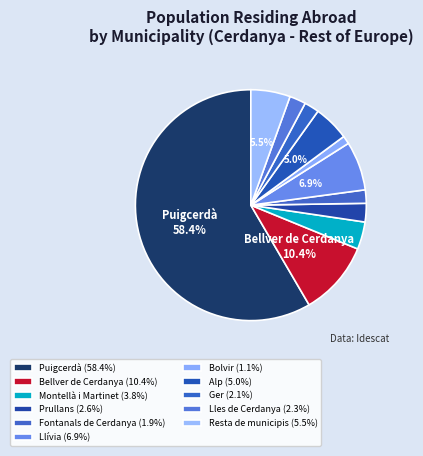

To the nearest percent, what portion does Resta de municipis represent?

6%